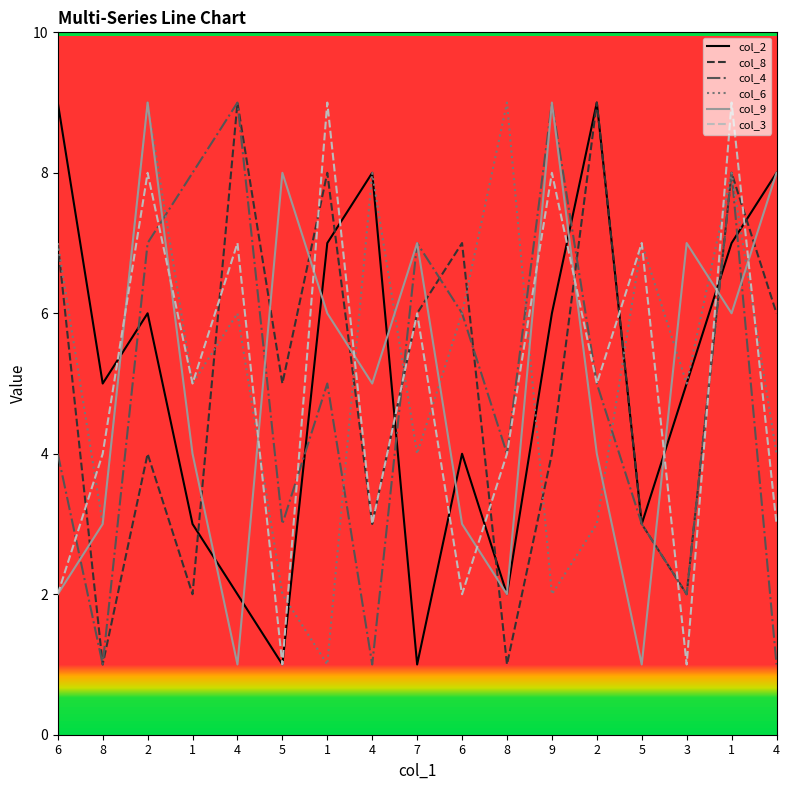

Does the chart have visible grid lines?

No